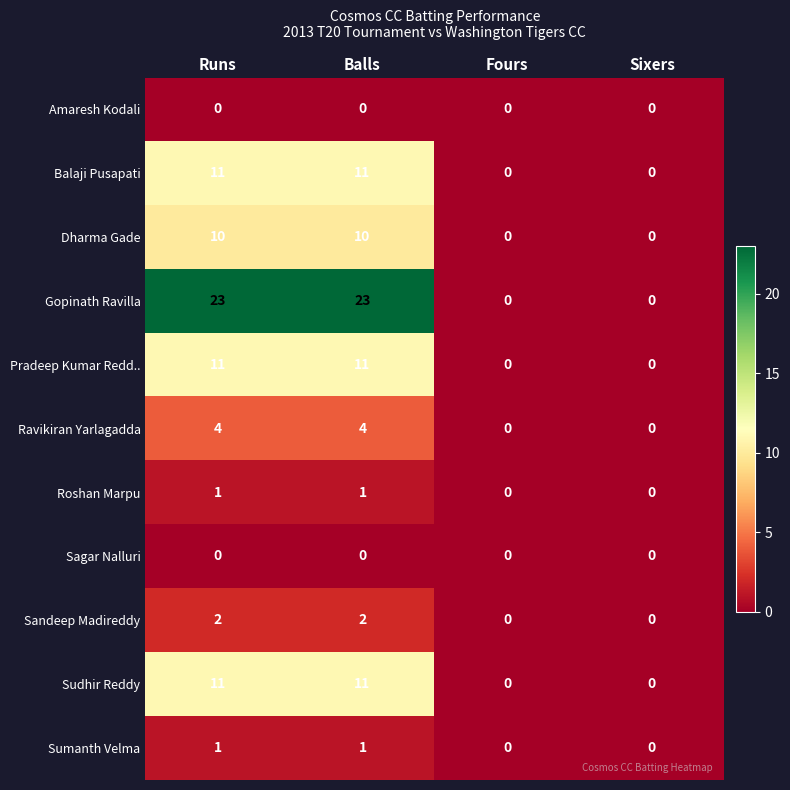

Which series has the largest range (max minus min)?

Gopinath Ravilla